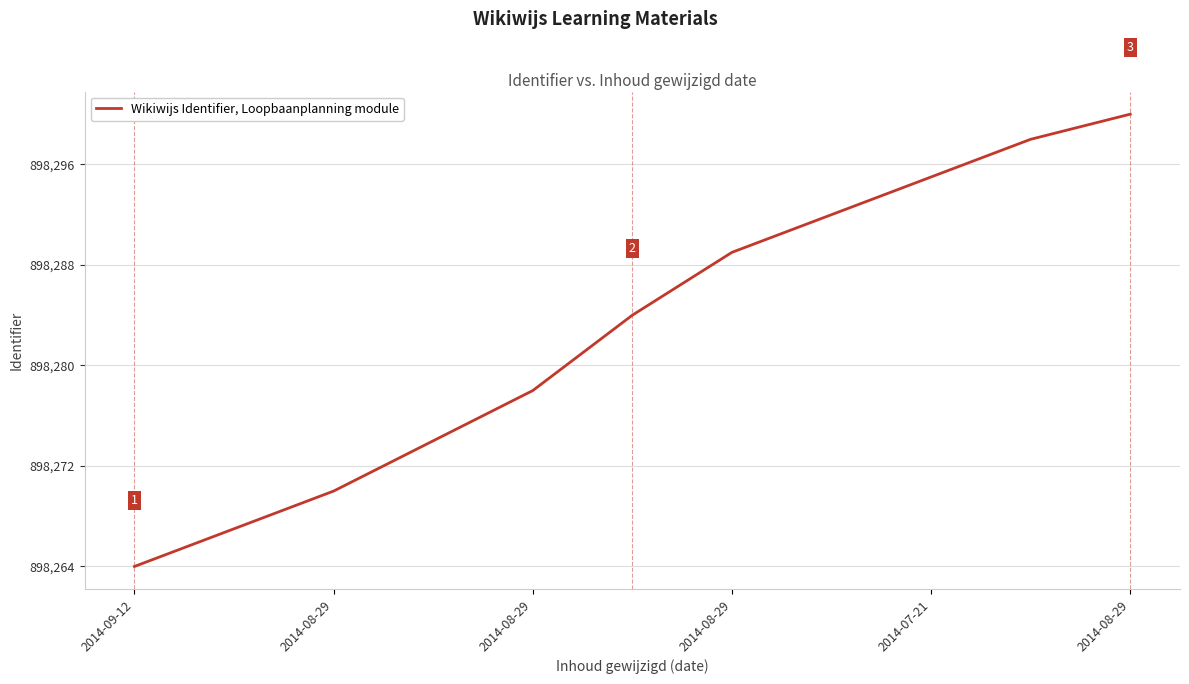

What is the maximum value shown in the chart?

898300